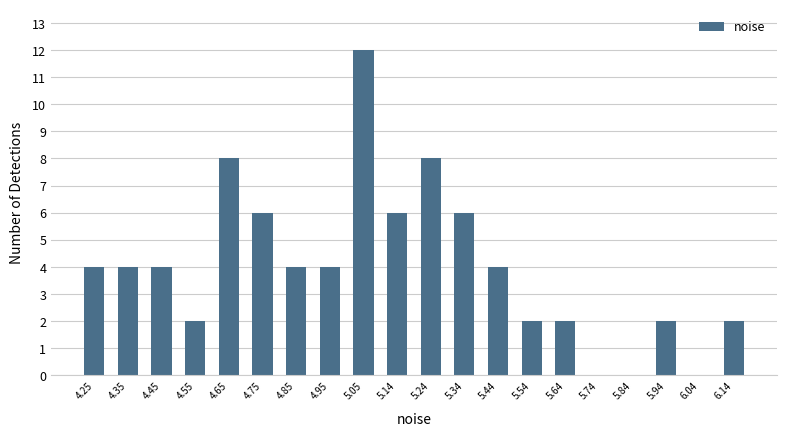

How tall is the bar that spans 5.39 to 5.49 on the x-axis? Neither the bar edges nor the heights are printed on the chart, so give them approximately, as read against the axes.

4